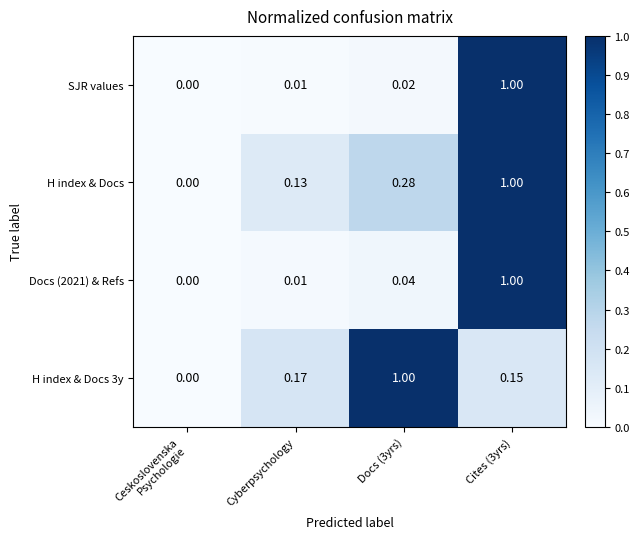

Which series changed the most between Docs (3yrs) and Cites (3yrs)?

SJR values